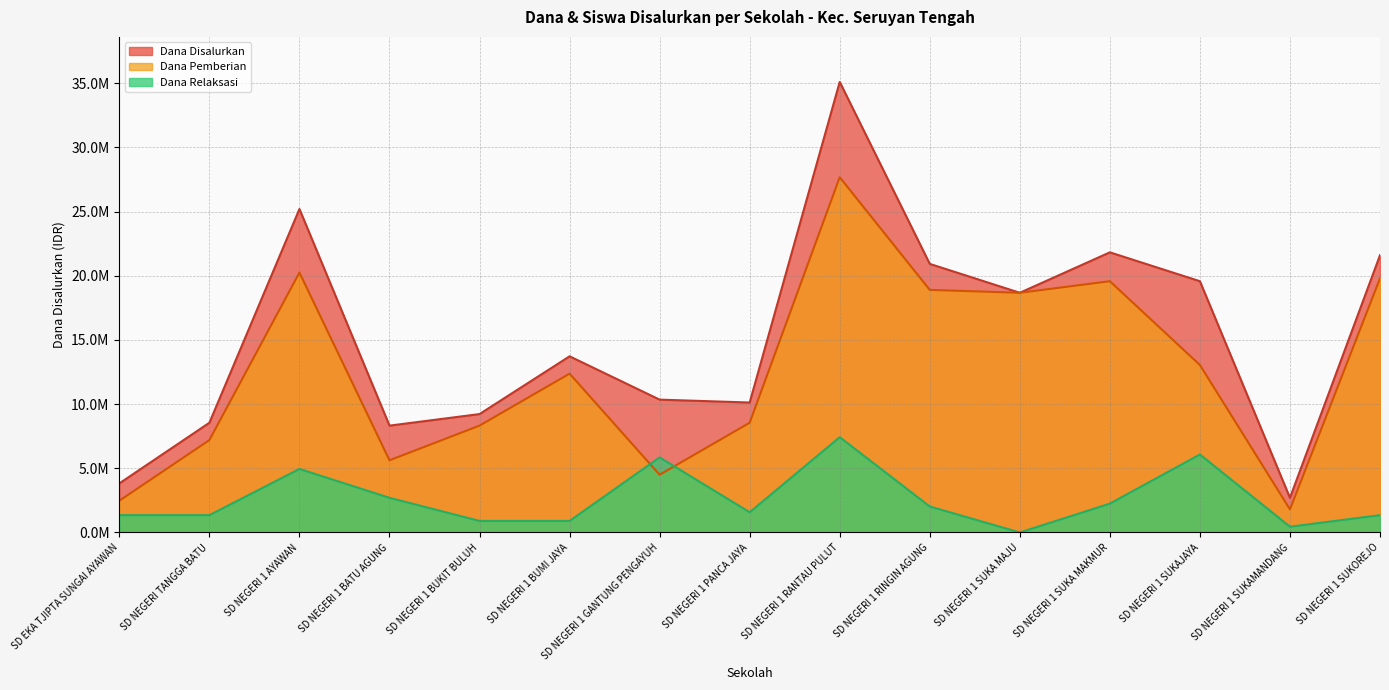

Reading left to right, extract all data points from this chart.

Dana Disalurkan: SD EKA TJIPTA SUNGAI AYAWAN=3825000	SD NEGERI TANGGA BATU=8550000	SD NEGERI 1 AYAWAN=25200000	SD NEGERI 1 BATU AGUNG=8325000	SD NEGERI 1 BUKIT BULUH=9225000	SD NEGERI 1 BUMI JAYA=13725000	SD NEGERI 1 GANTUNG PENGAYUH=10350000	SD NEGERI 1 PANCA JAYA=10125000	SD NEGERI 1 RANTAU PULUT=35100000	SD NEGERI 1 RINGIN AGUNG=20925000	SD NEGERI 1 SUKA MAJU=18675000	SD NEGERI 1 SUKA MAKMUR=21825000	SD NEGERI 1 SUKAJAYA=19575000	SD NEGERI 1 SUKAMANDANG=2700000	SD NEGERI 1 SUKOREJO=21600000
Dana Pemberian: SD EKA TJIPTA SUNGAI AYAWAN=2475000	SD NEGERI TANGGA BATU=7200000	SD NEGERI 1 AYAWAN=20250000	SD NEGERI 1 BATU AGUNG=5625000	SD NEGERI 1 BUKIT BULUH=8325000	SD NEGERI 1 BUMI JAYA=12375000	SD NEGERI 1 GANTUNG PENGAYUH=4500000	SD NEGERI 1 PANCA JAYA=8550000	SD NEGERI 1 RANTAU PULUT=27675000	SD NEGERI 1 RINGIN AGUNG=18900000	SD NEGERI 1 SUKA MAJU=18675000	SD NEGERI 1 SUKA MAKMUR=19575000	SD NEGERI 1 SUKAJAYA=13050000	SD NEGERI 1 SUKAMANDANG=1800000	SD NEGERI 1 SUKOREJO=19800000
Dana Relaksasi: SD EKA TJIPTA SUNGAI AYAWAN=1350000	SD NEGERI TANGGA BATU=1350000	SD NEGERI 1 AYAWAN=4950000	SD NEGERI 1 BATU AGUNG=2700000	SD NEGERI 1 BUKIT BULUH=900000	SD NEGERI 1 BUMI JAYA=900000	SD NEGERI 1 GANTUNG PENGAYUH=5850000	SD NEGERI 1 PANCA JAYA=1575000	SD NEGERI 1 RANTAU PULUT=7425000	SD NEGERI 1 RINGIN AGUNG=2025000	SD NEGERI 1 SUKA MAJU=0	SD NEGERI 1 SUKA MAKMUR=2250000	SD NEGERI 1 SUKAJAYA=6075000	SD NEGERI 1 SUKAMANDANG=450000	SD NEGERI 1 SUKOREJO=1350000